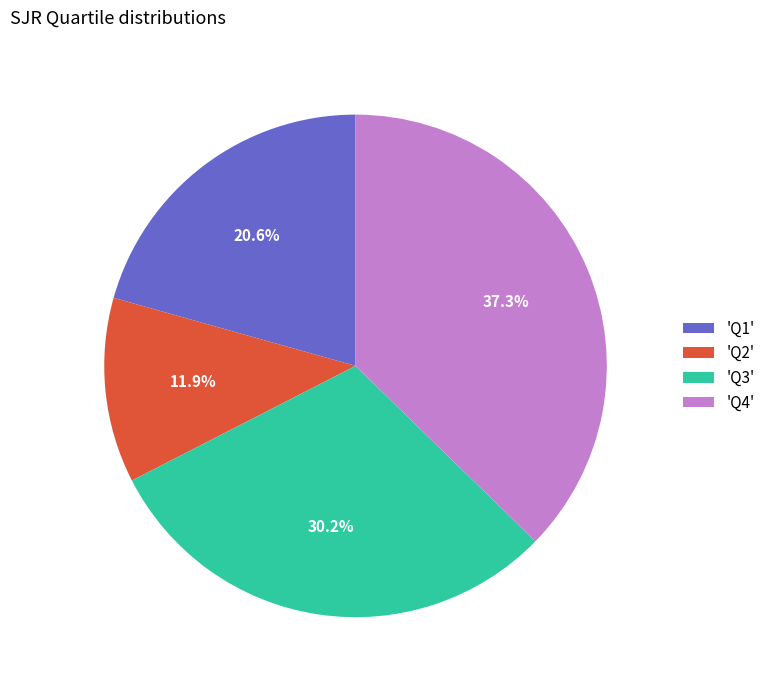

Between 'Q2' and 'Q3', which is larger?

'Q3'